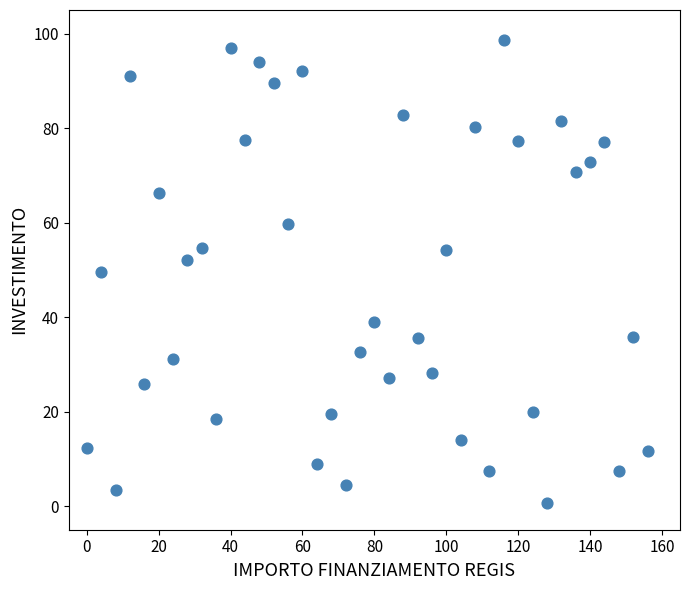

What is the range of X values (max minus min)?

156.0